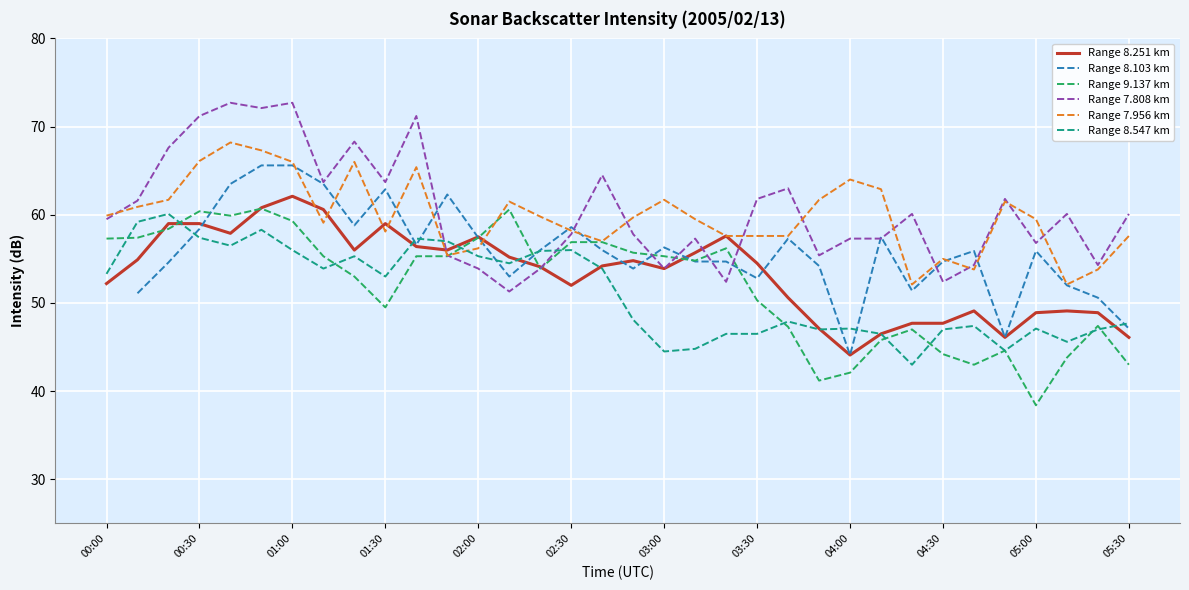

True or false: Range 8.547 km and Range 9.137 km cross at least once.

True